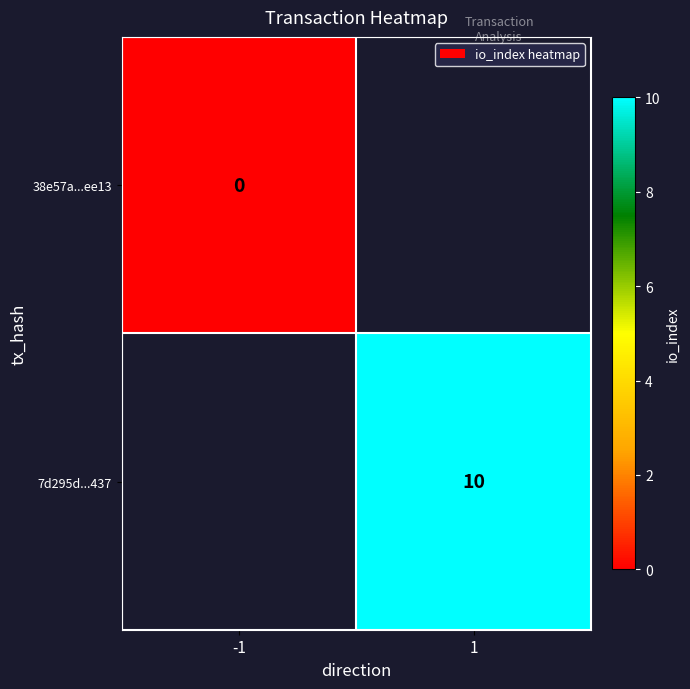

At how many categories does at least one series exceed 9?

1